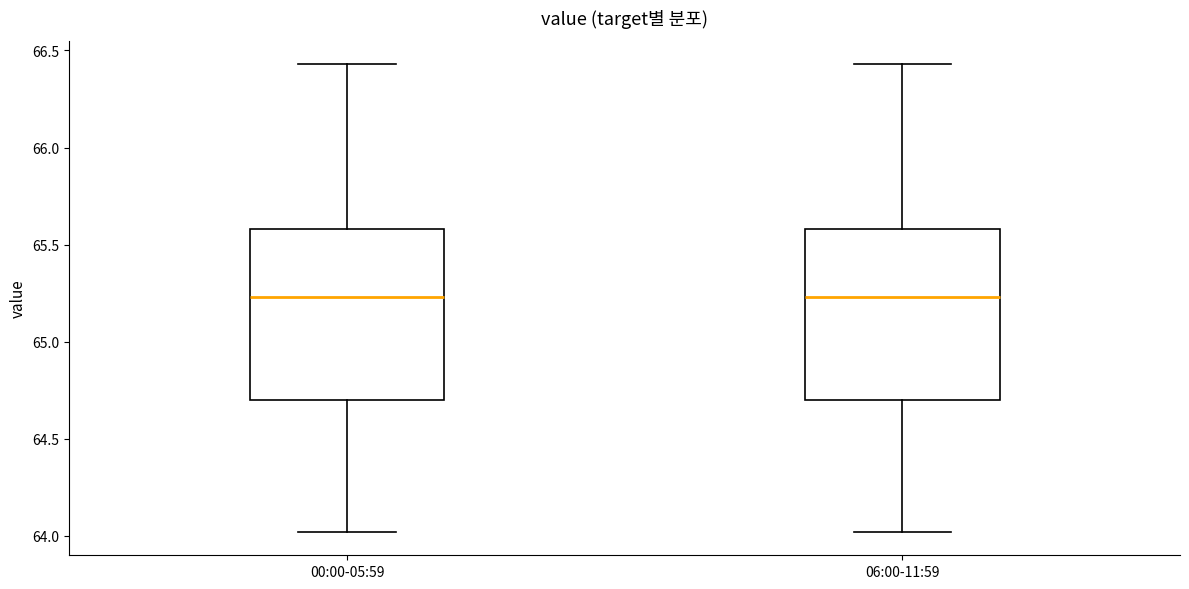

Where is the upper edge of the box for 06:00-11:59 on the y-axis? The values are not printed on the chart, so give them approximately, as read against the axis.

65.60